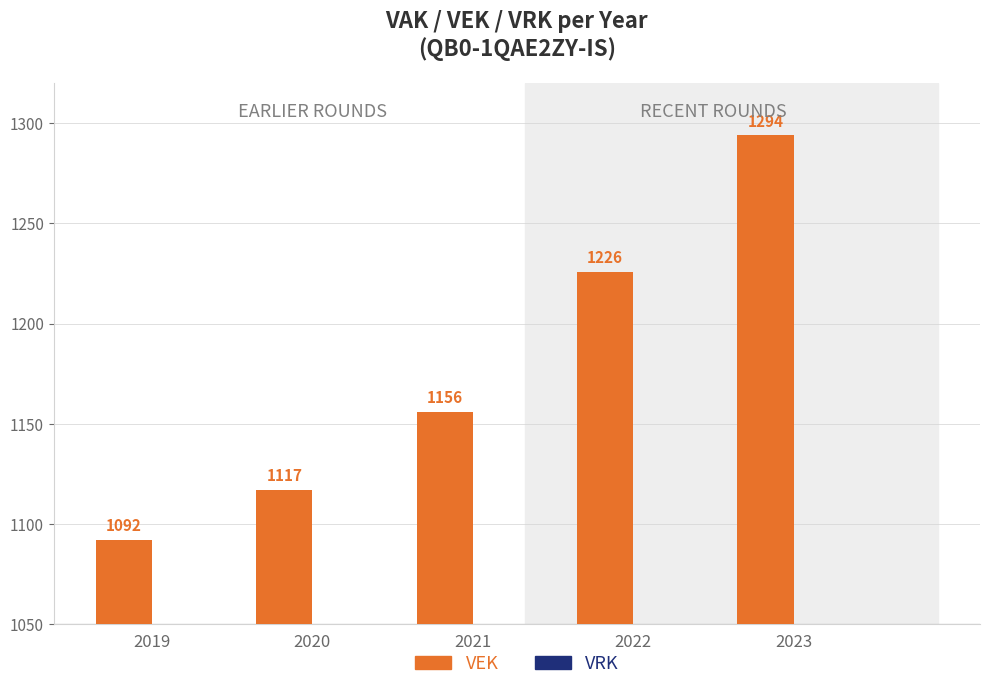

Reading left to right, transcribe all the data shown in this chart.

2019=1092	2020=1117	2021=1156	2022=1226	2023=1294